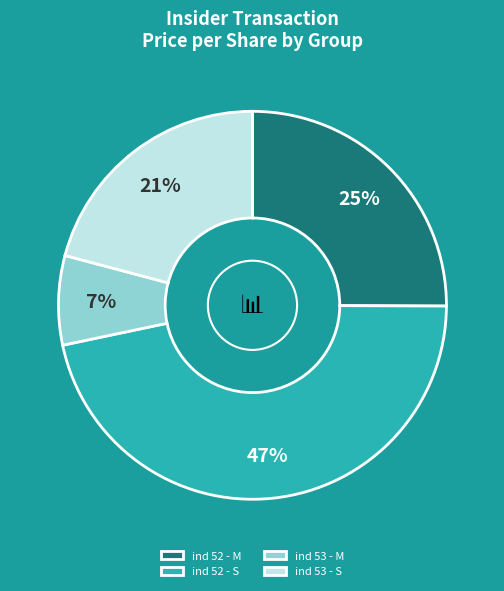

Which slice is the smallest?

ind 53 - M